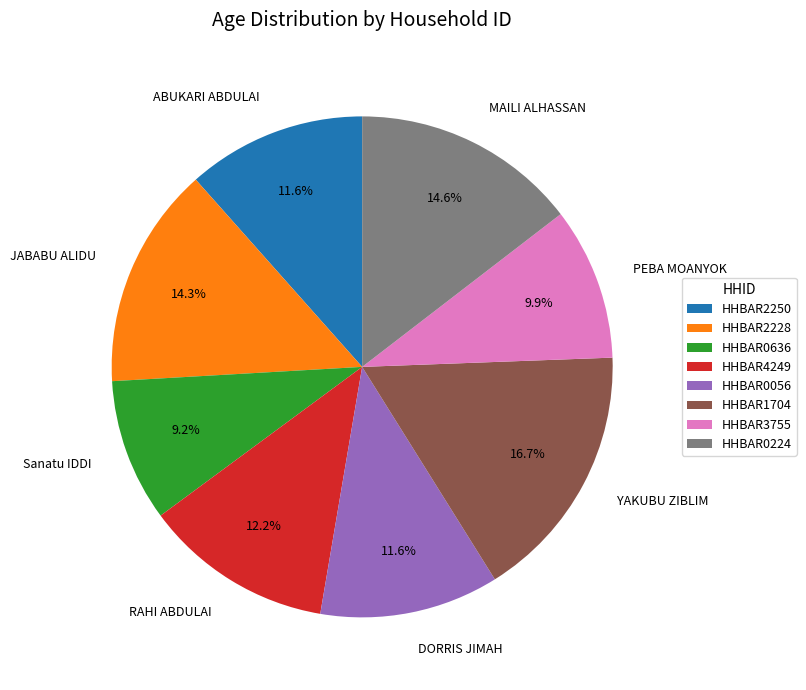

How much of the chart is everything except HHBAR0636?

90.8%